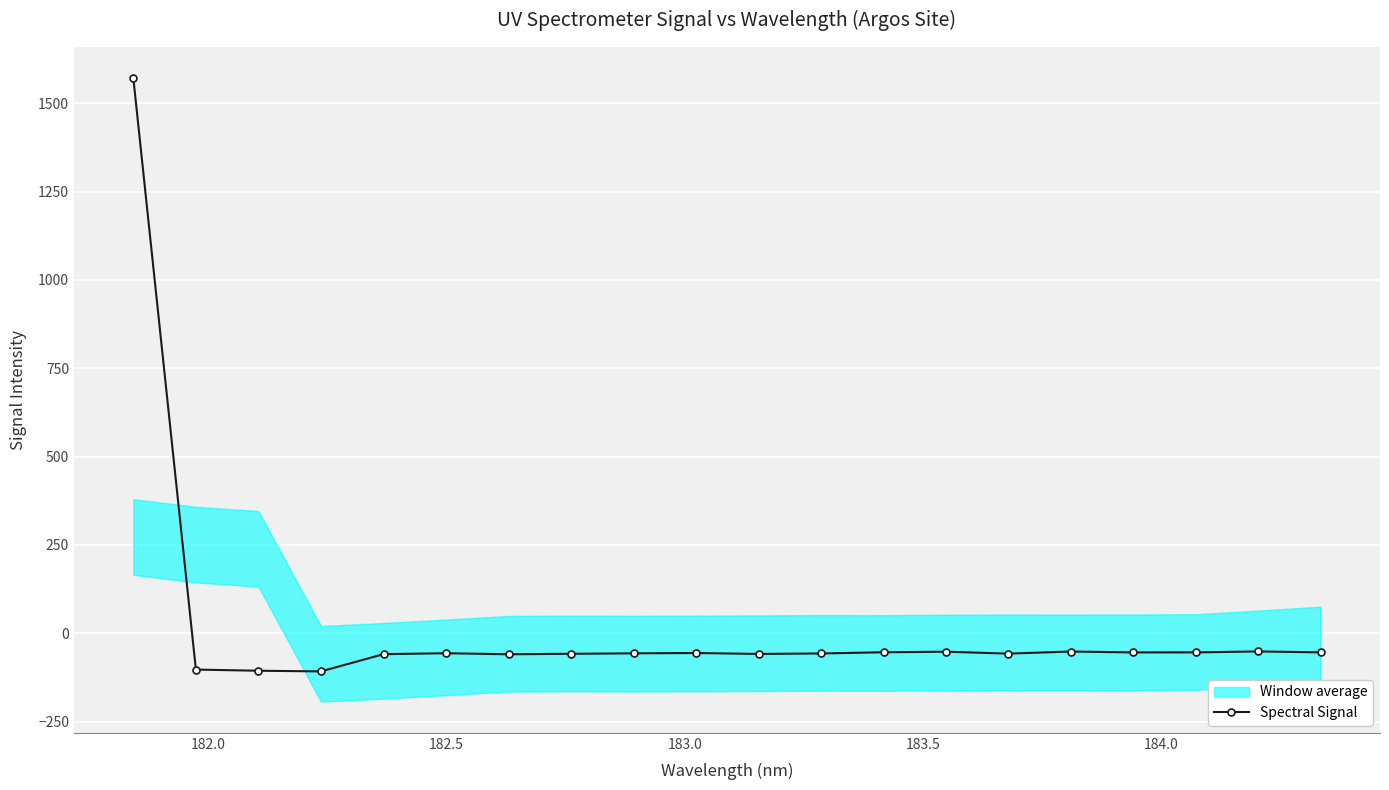

True or false: Spectral Signal has more than 0 points higher than both neighbors.

True